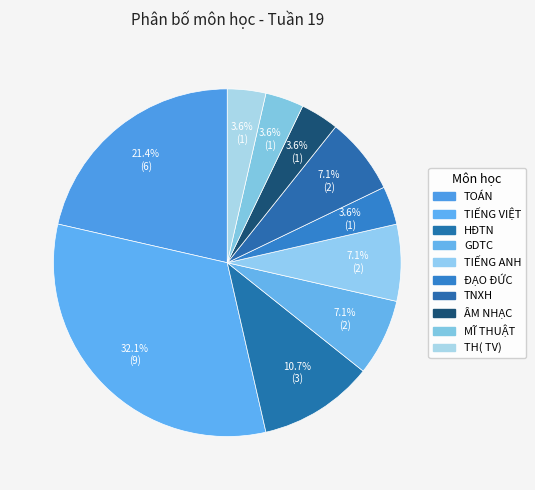

Which category has the biggest portion of the pie?

TIẾNG VIỆT